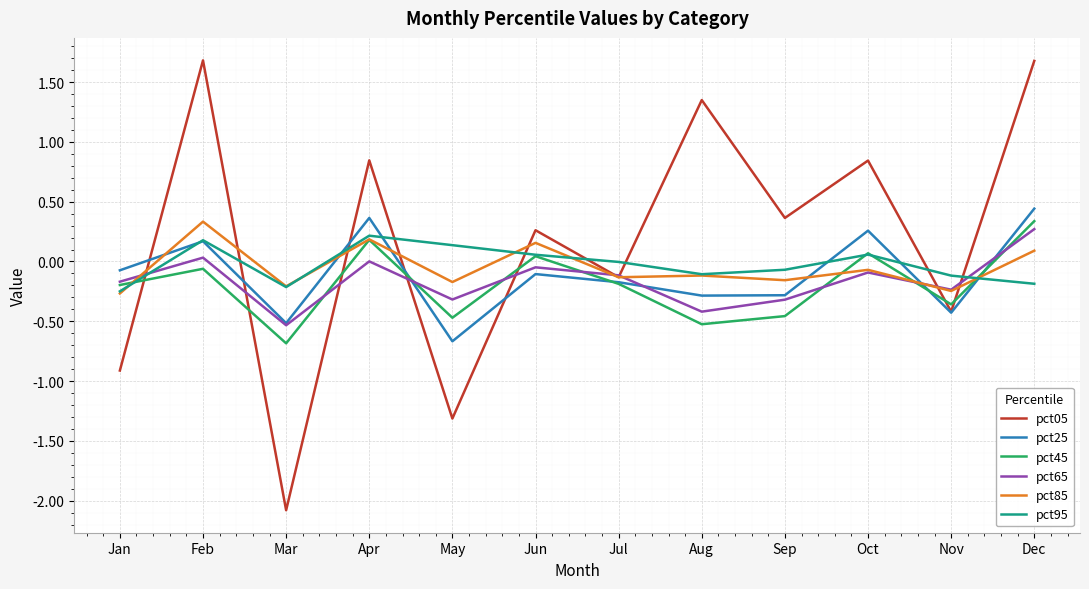

Where does the pct85 series first go above 0?

Feb